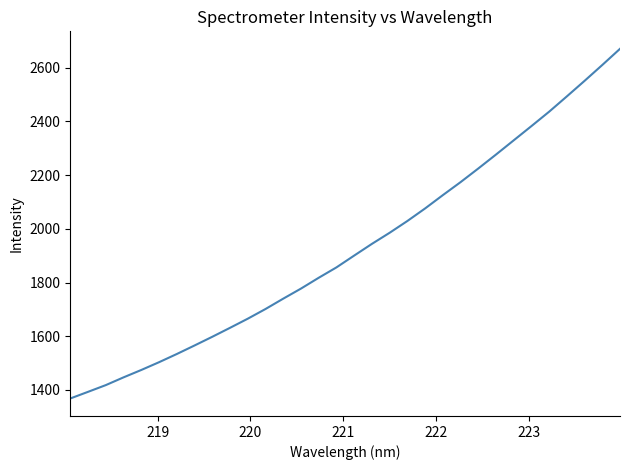

How many lines are shown in the chart?

1